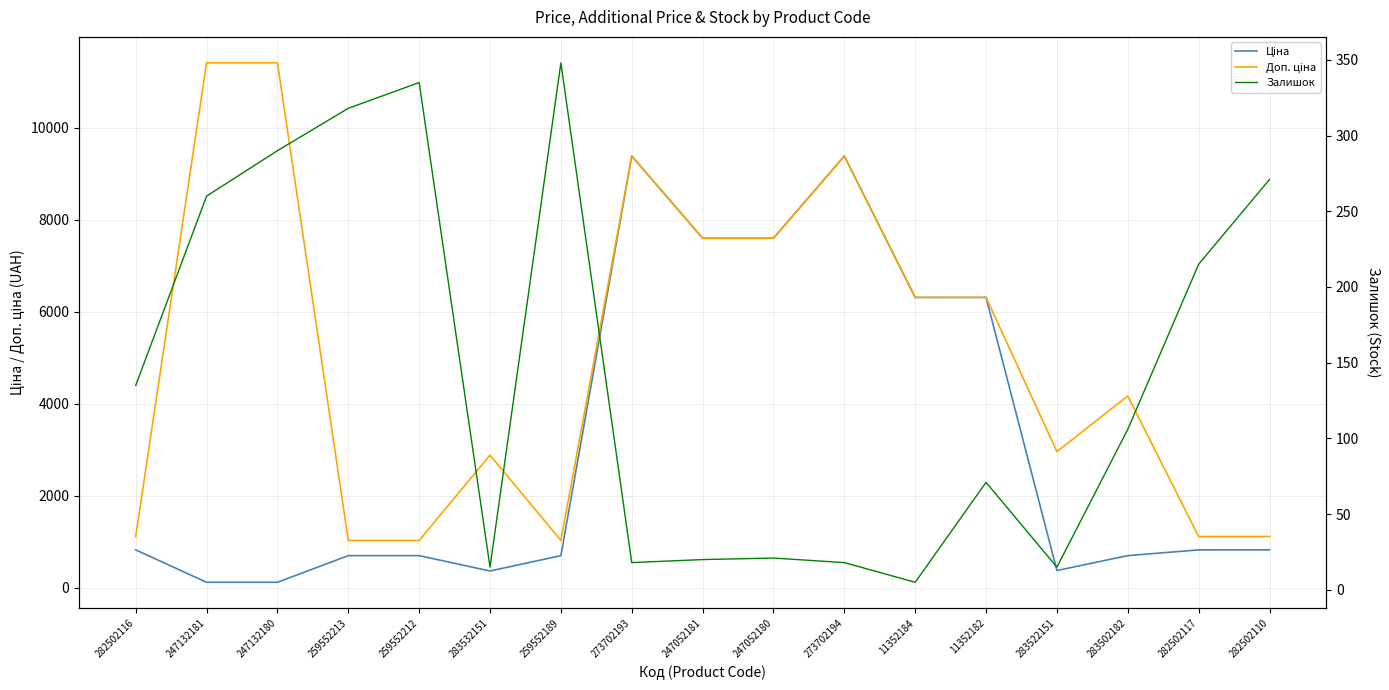

Reading left to right, list all the values displayed in this chart.

Ціна: 282502116=818.5	247132181=114.1	247132180=114.1	259552213=693.7	259552212=693.7	283532151=359.9	259552189=693.7	273702193=9384.0	247052181=7596.5	247052180=7596.5	273702194=9384.0	11352184=6308.8	11352182=6308.8	283522151=369.5	283502182=694.3	282502117=818.5	282502110=818.5
Доп. ціна: 282502116=1109.2	247132181=11410.0	247132180=11410.0	259552213=1024.6	259552212=1024.6	283532151=2878.8	259552189=1024.6	273702193=9384.0	247052181=7596.5	247052180=7596.5	273702194=9384.0	11352184=6308.8	11352182=6308.8	283522151=2955.8	283502182=4165.6	282502117=1109.2	282502110=1109.2
Залишок: 282502116=135.0	247132181=260.0	247132180=290.0	259552213=318.0	259552212=335.0	283532151=15.0	259552189=348.0	273702193=18.0	247052181=20.0	247052180=21.0	273702194=18.0	11352184=5.0	11352182=71.0	283522151=15.0	283502182=106.0	282502117=215.0	282502110=271.0